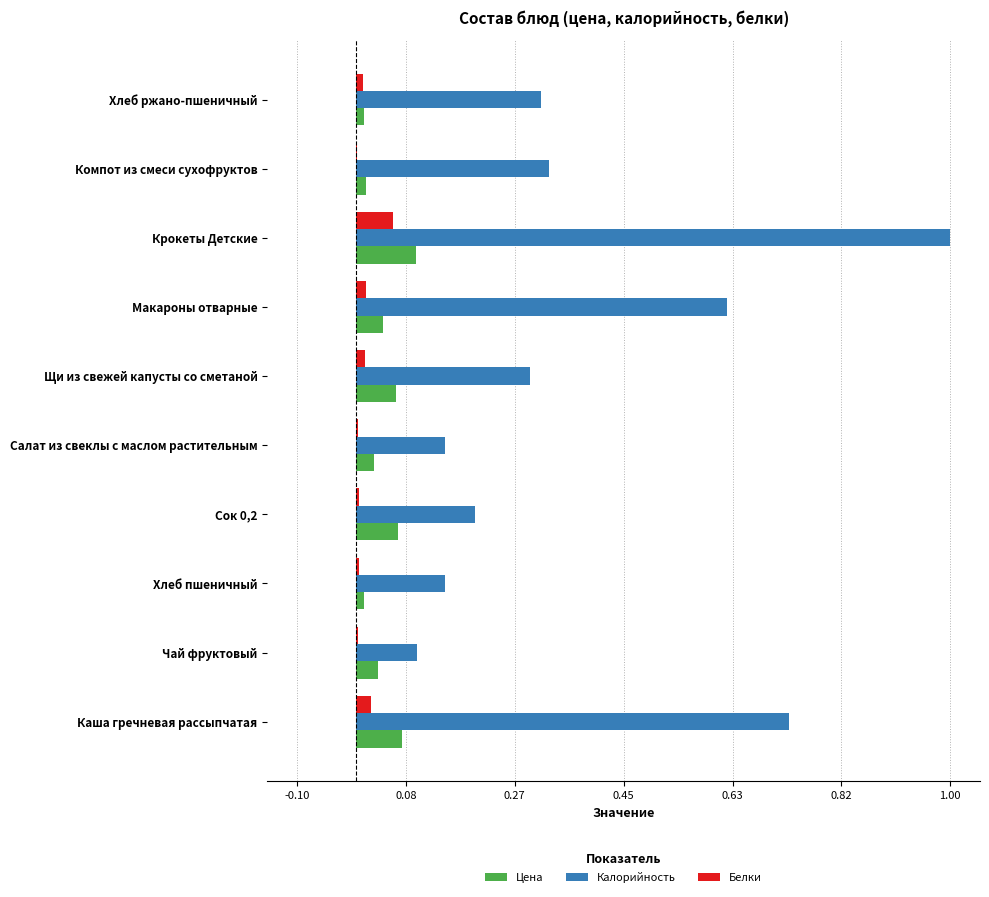

The value of Белки at Салат из свеклы с маслом растительным is 0.0. True or false?

True